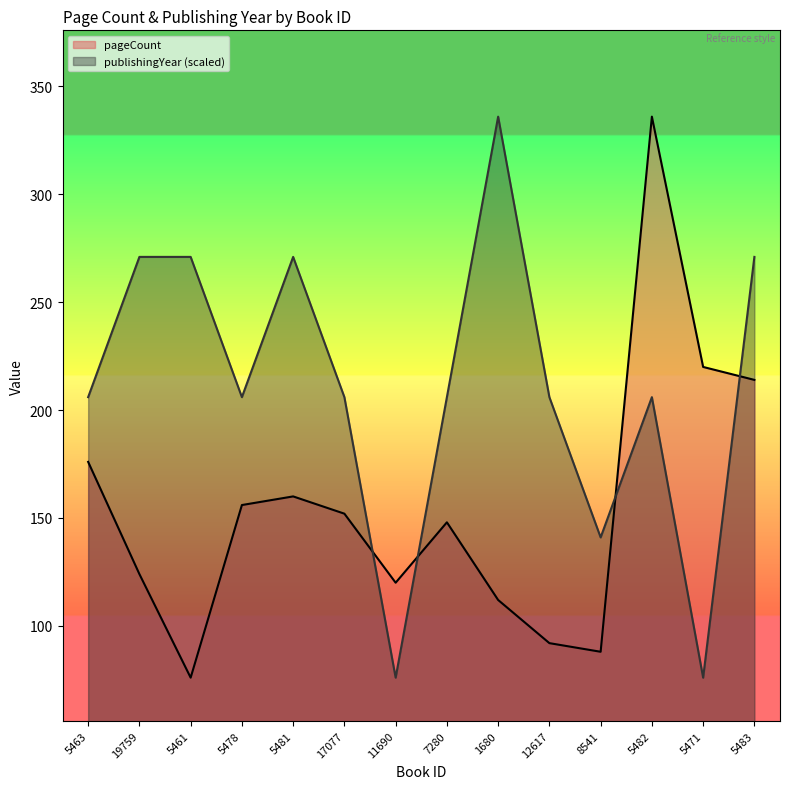

At which label does publishingYear reach its minimum?

11690